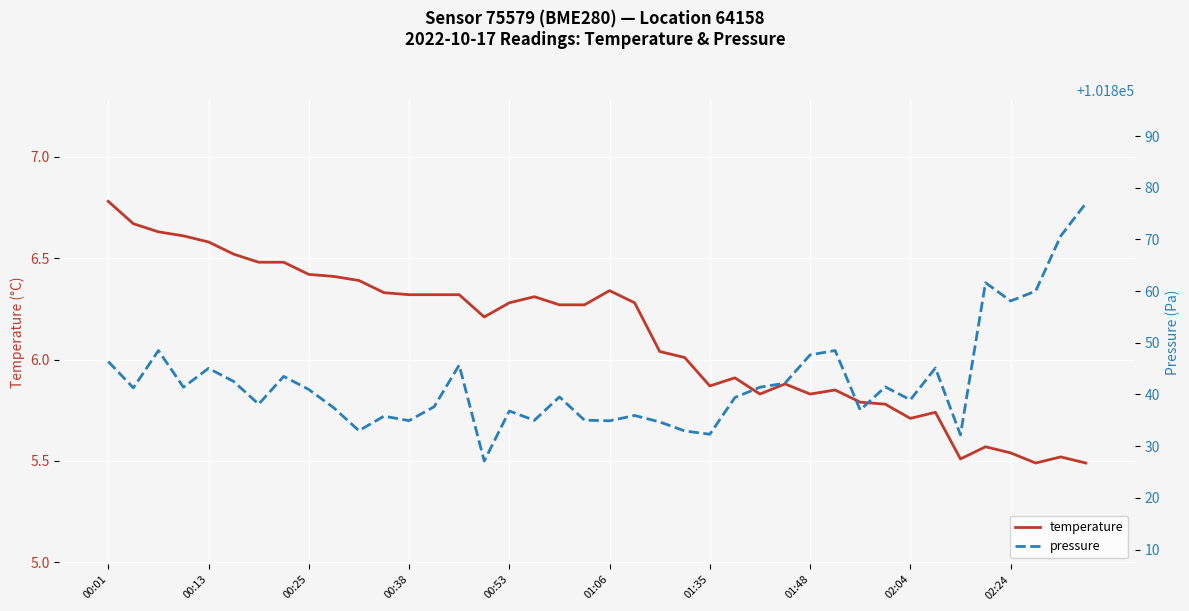

Rank the series at 14 from lowest to highest value.

temperature, pressure